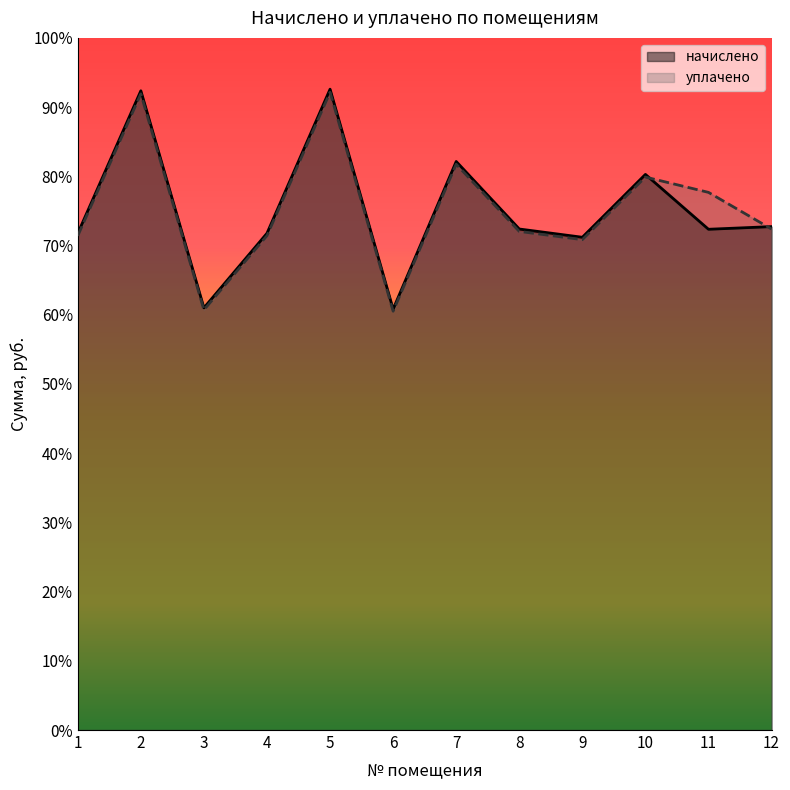

Rank the series by their average value, from highest to lowest.

уплачено, начислено